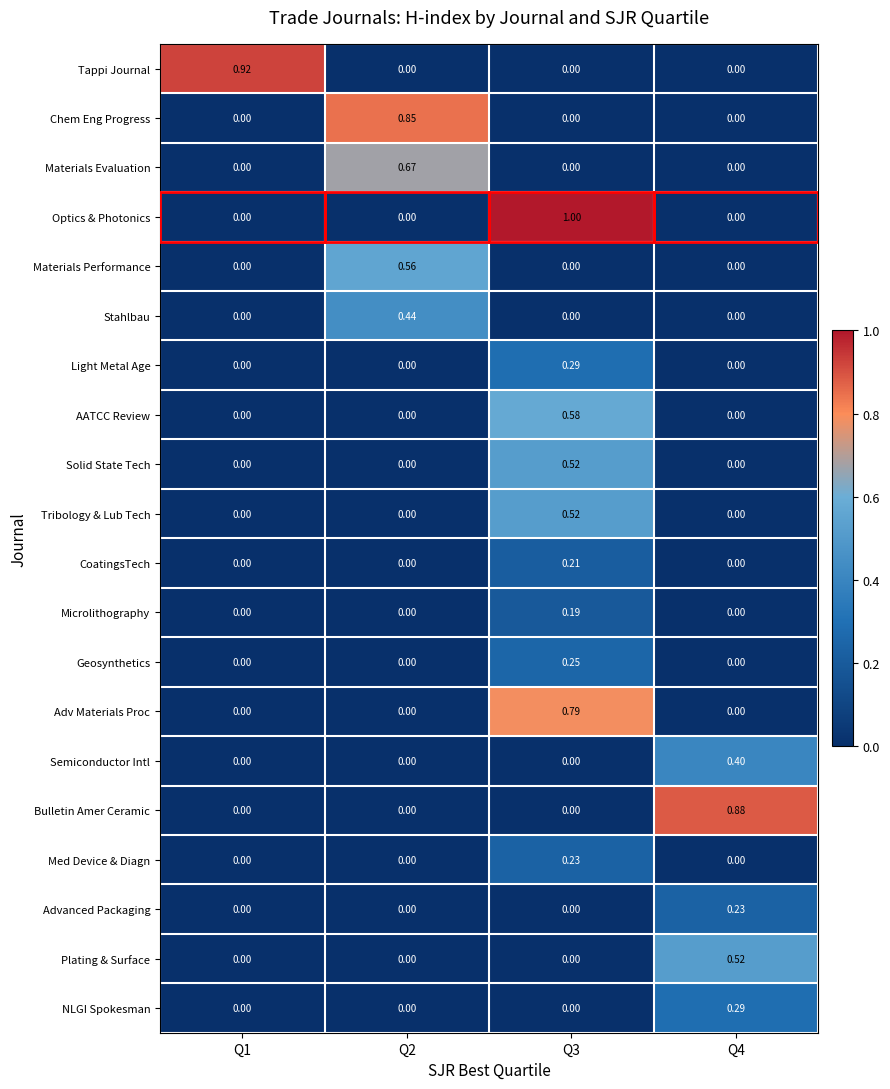

Which series changed the most between Q2 and Q3?

Optics & Photonics